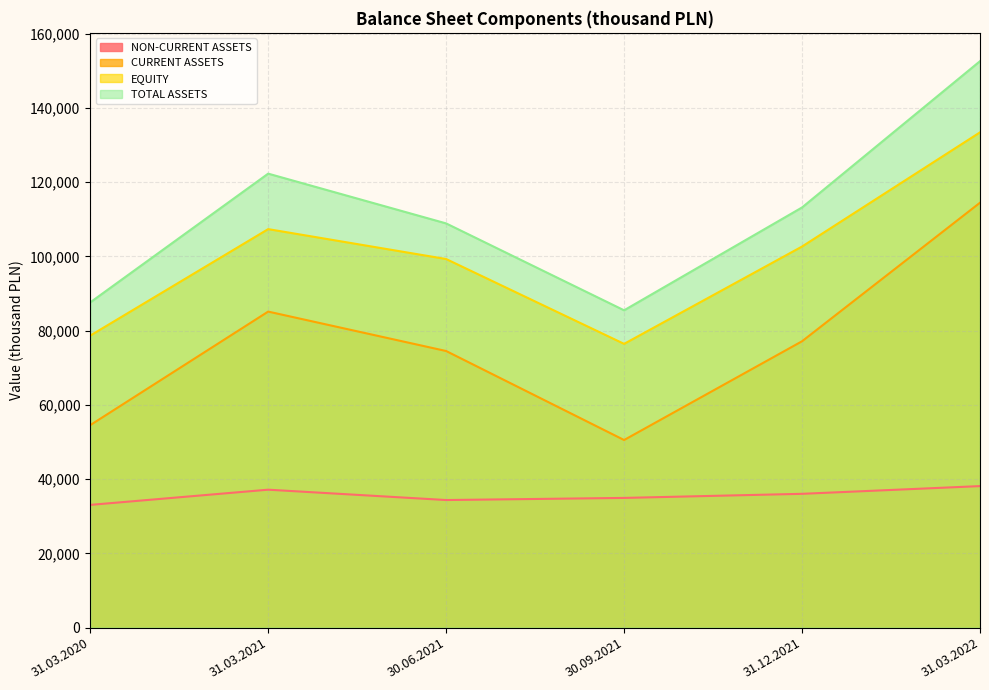

List the labels in order of CURRENT ASSETS value, smallest first.

30.09.2021, 31.03.2020, 30.06.2021, 31.12.2021, 31.03.2021, 31.03.2022